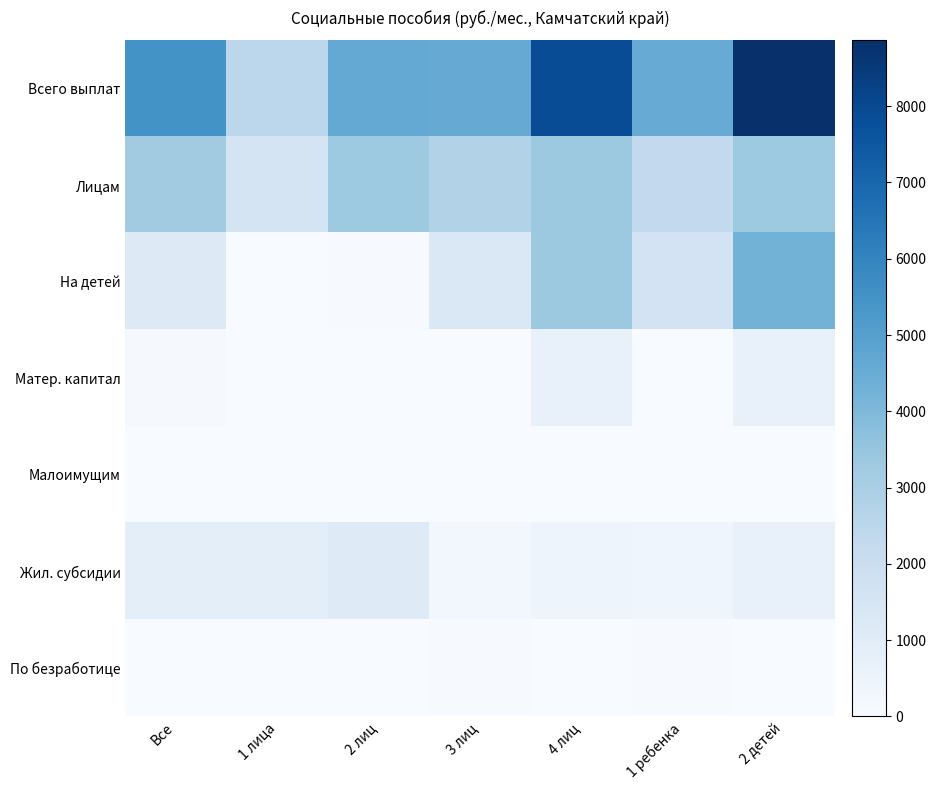

Reading left to right, what are all the values shown in this chart?

Всего выплат: Все=5483.2	1 лица=2466.6	2 лиц=4633.7	3 лиц=4540.2	4 лиц=7862.2	1 ребенка=4501.8	2 детей=8863.1
Лицам: Все=3219.7	1 лица=1574.9	2 лиц=3294.0	3 лиц=2803.5	4 лиц=3344.9	1 ребенка=2319.4	2 детей=3311.7
На детей: Все=1144.4	1 лица=0.0	2 лиц=38.8	3 лиц=1301.1	4 лиц=3358.0	1 ребенка=1619.1	2 детей=4236.4
Матер. капитал: Все=85.9	1 лица=0.0	2 лиц=0.0	3 лиц=0.0	4 лиц=666.4	1 ребенка=0.0	2 детей=661.9
Малоимущим: Все=10.1	1 лица=2.3	2 лиц=5.8	3 лиц=1.2	4 лиц=9.3	1 ребенка=7.1	2 детей=10.3
Жил. субсидии: Все=843.9	1 лица=884.5	2 лиц=1102.3	3 лиц=232.8	4 лиц=440.9	1 ребенка=361.0	2 детей=623.8
По безработице: Все=33.9	1 лица=2.6	2 лиц=33.9	3 лиц=40.9	4 лиц=17.1	1 ребенка=52.9	2 детей=19.1